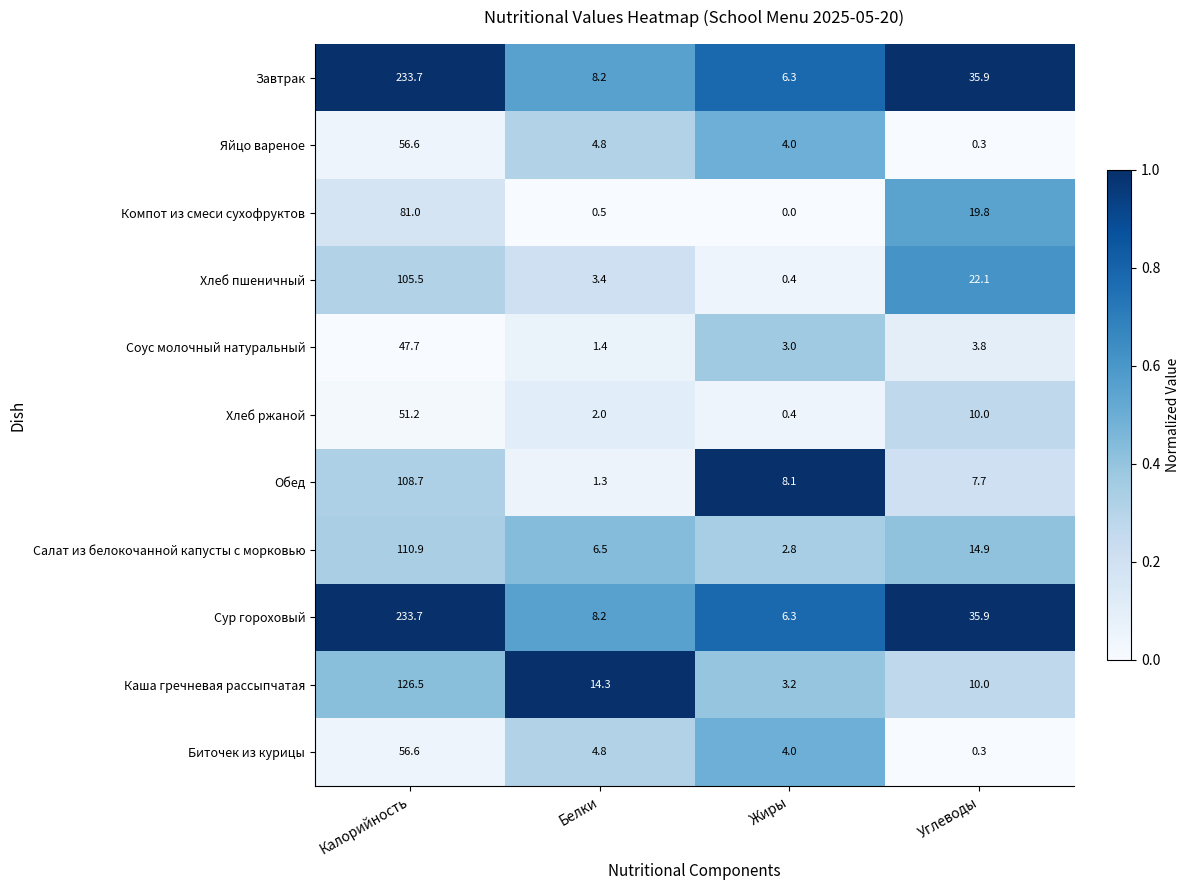

List the labels in order of Хлеб ржаной value, largest first.

Калорийность, Углеводы, Белки, Жиры